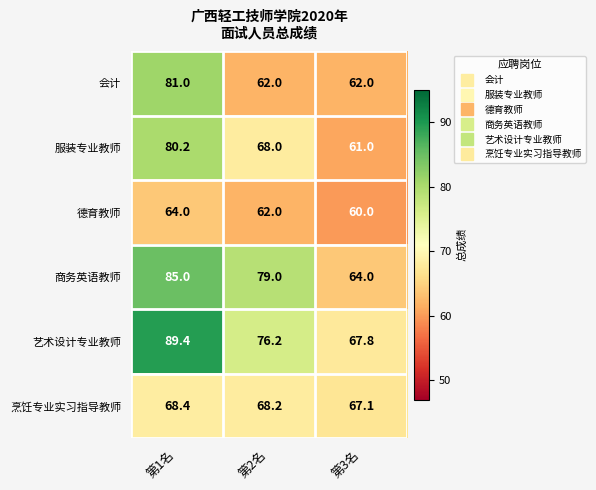

At which category is the sum across all series the highest?

第1名